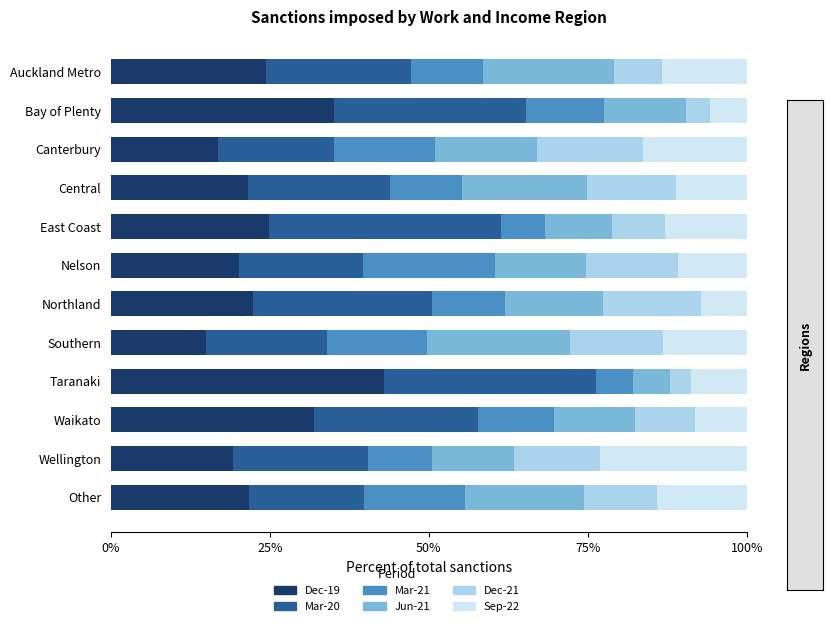

Which category has the highest value in the Dec-19 series?

Taranaki